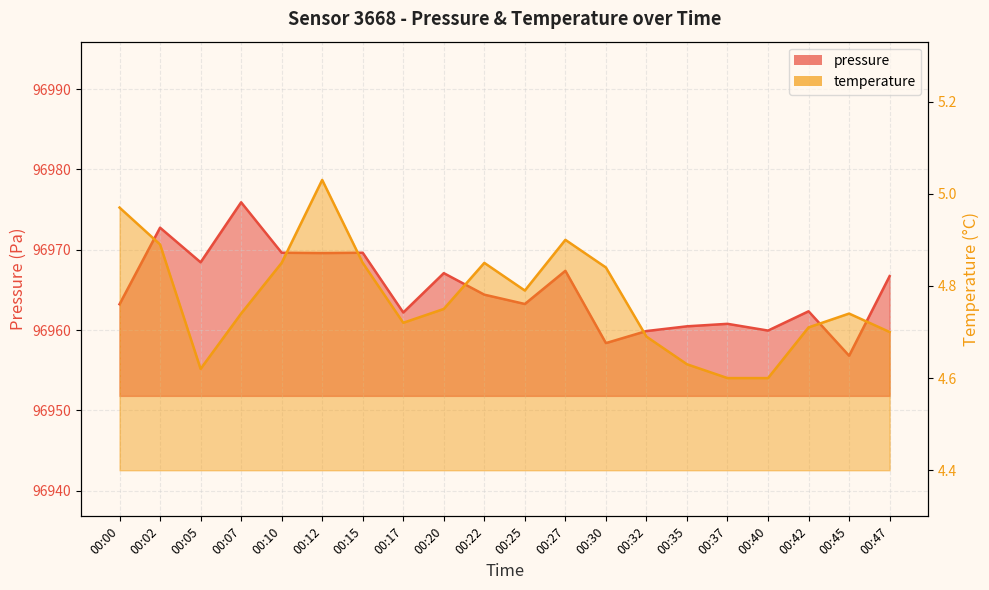

At 00:22, list the series in order from smallest to largest.

temperature, pressure